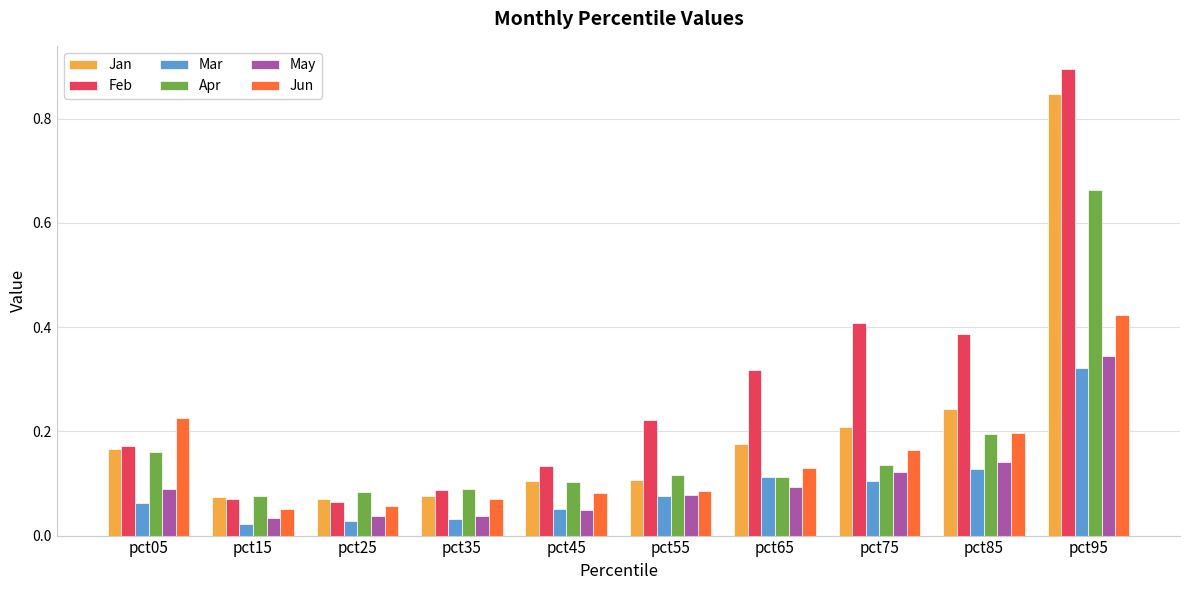

Are the bars grouped side by side (vs. stacked)?

Yes